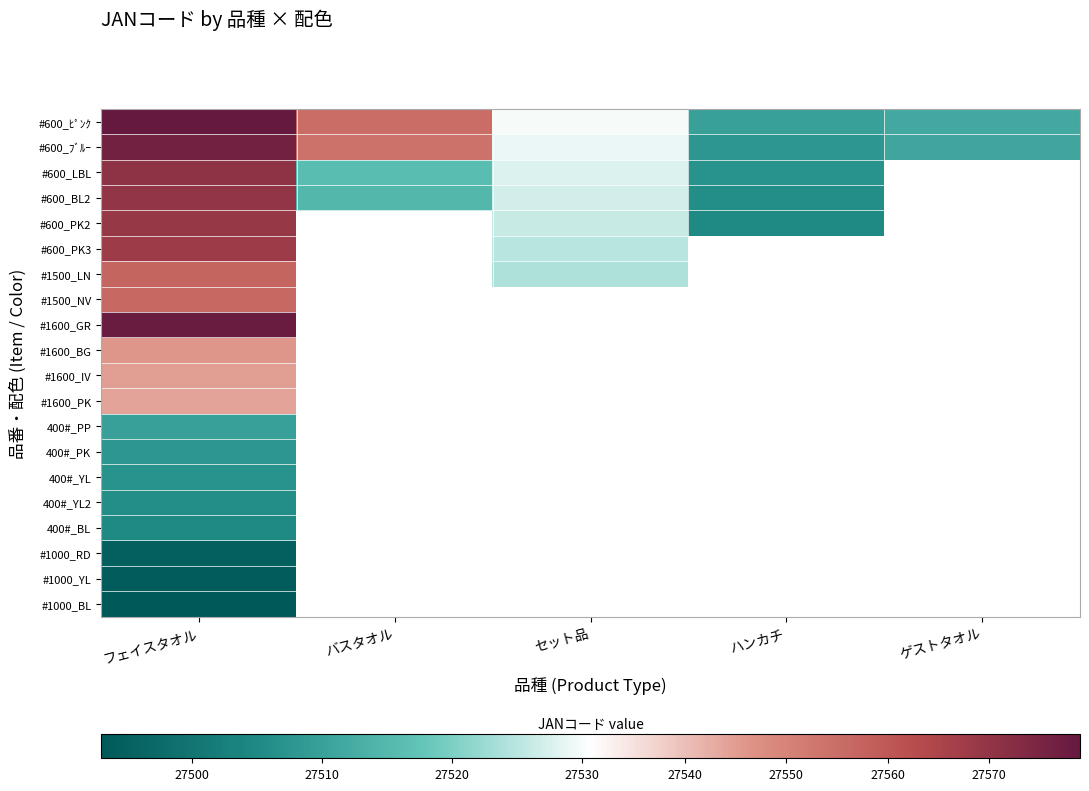

List the series in order of their peak value, highest first.

#600_ﾋﾟﾝｸ, #1600_GR, #600_ﾌﾞﾙｰ, #600_LBL, #600_BL2, #600_PK2, #600_PK3, #1500_LN, #1500_NV, #1600_BG, #1600_IV, #1600_PK, 400#_PP, 400#_PK, 400#_YL, 400#_YL2, 400#_BL, #1000_RD, #1000_YL, #1000_BL